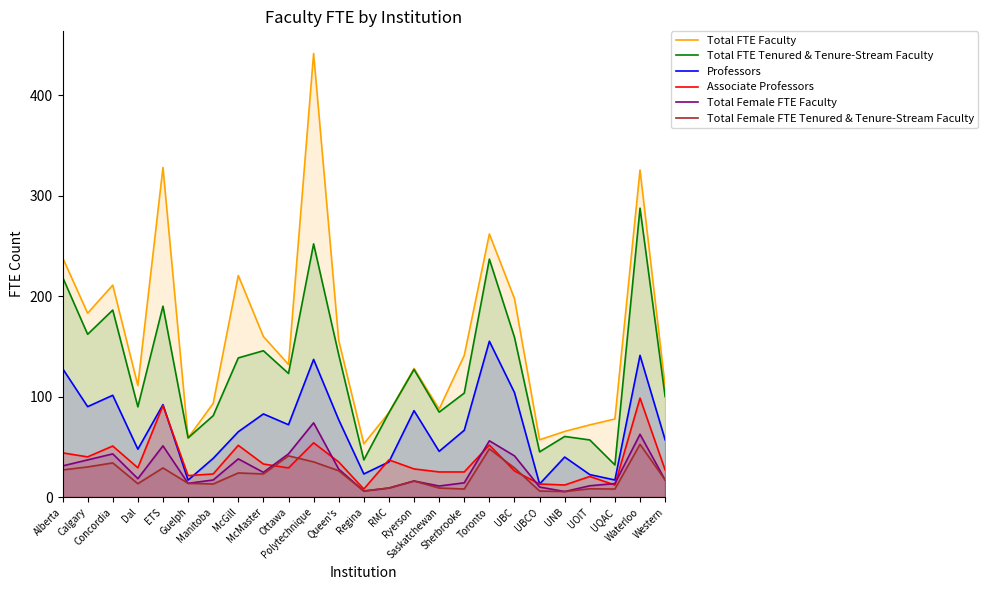

Between Waterloo and McGill, which is larger?

Waterloo